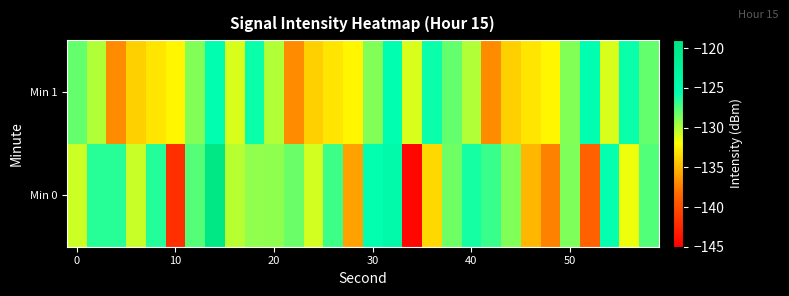

Which series has the largest range (max minus min)?

Min 0